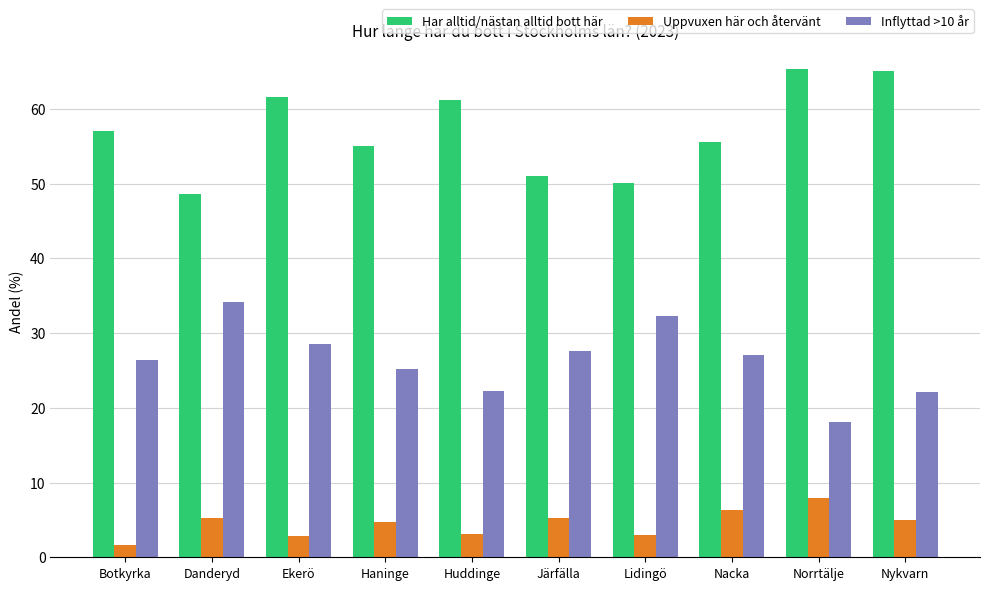

What is the minimum value shown in the chart?

1.7